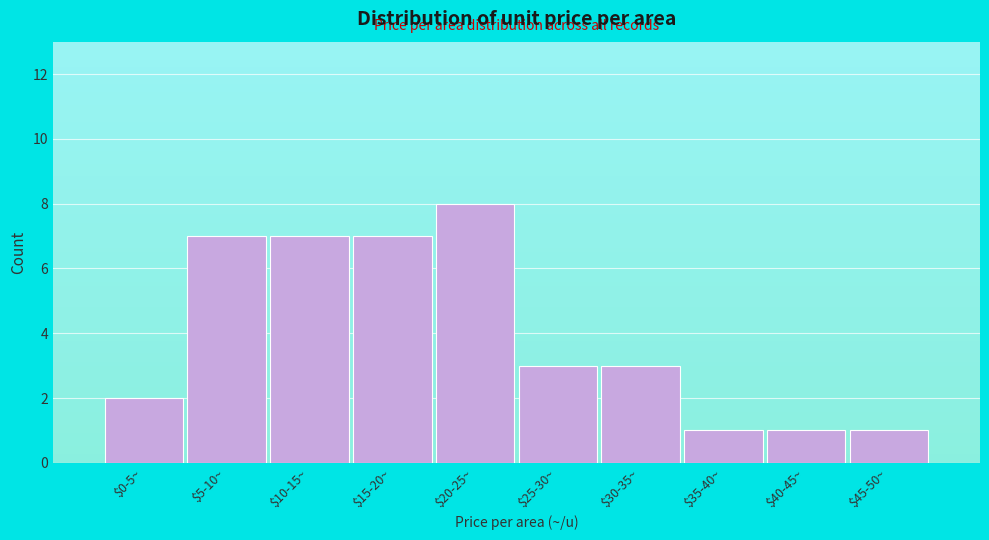

Reading left to right, list all the values displayed in this chart.

2	7	7	7	8	3	3	1	1	1